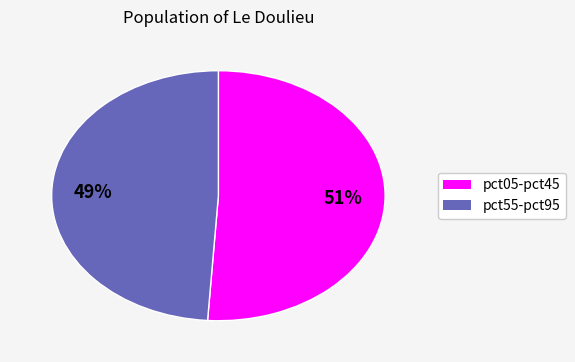

To the nearest percent, what is the average slice percentage?

50%